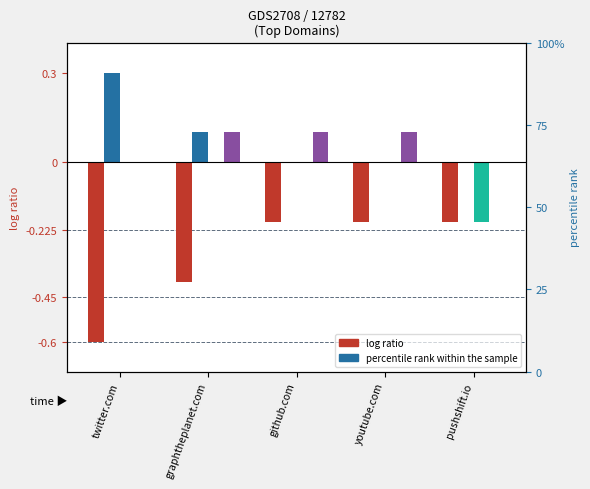

Does the chart contain stacked bars?

No